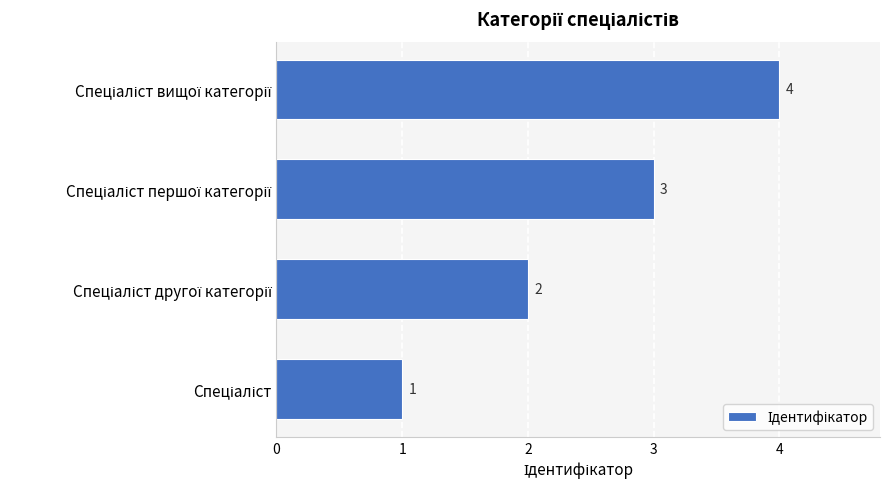

How many values are between 2 and 4?

3